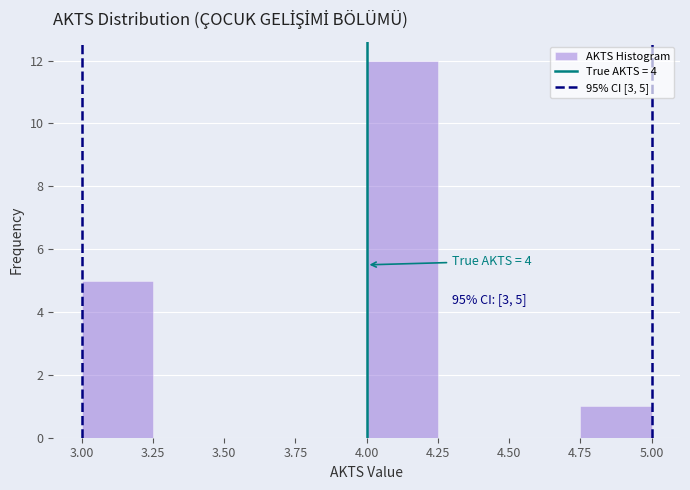

Over which range of the x-axis is the bar tallest?

4.00 to 4.25